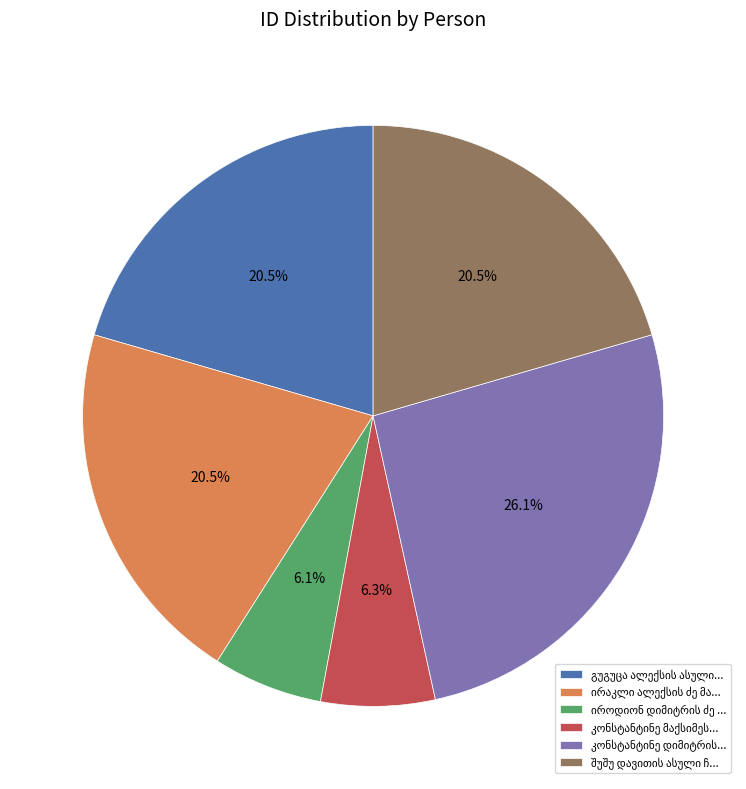

How many slices are in this pie chart?

6